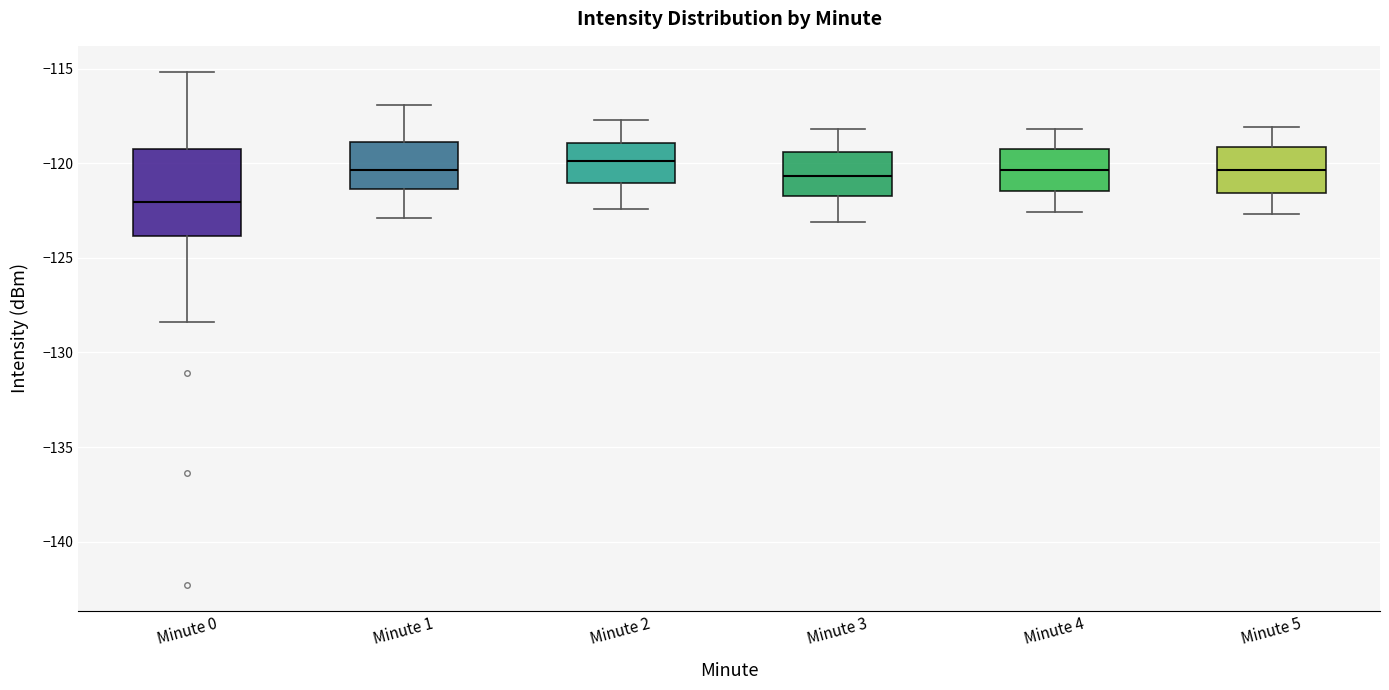

Which box is the tallest, from its lower edge to its upper edge?

Minute 0